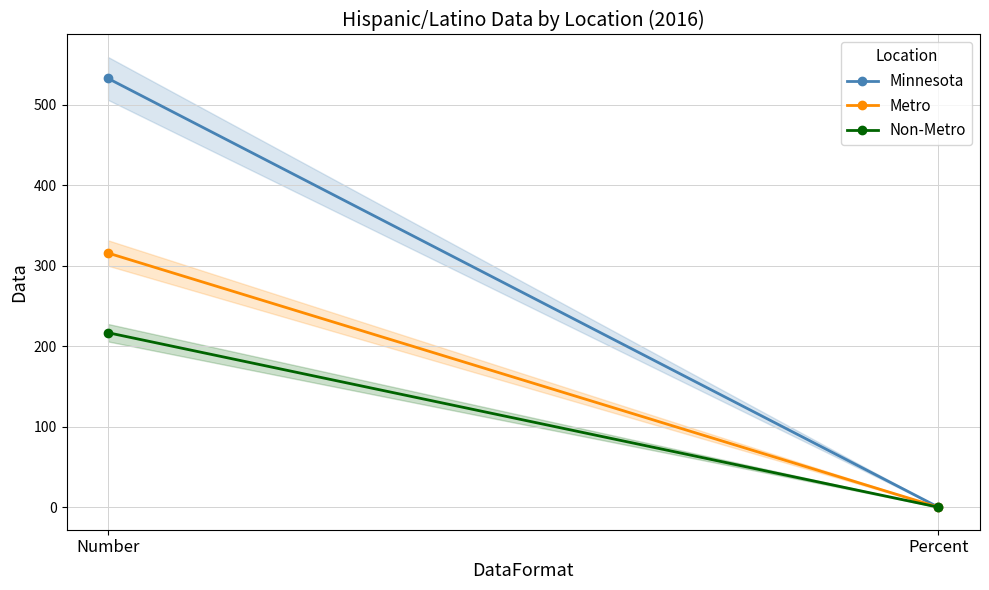

How many series are shown in this chart?

3